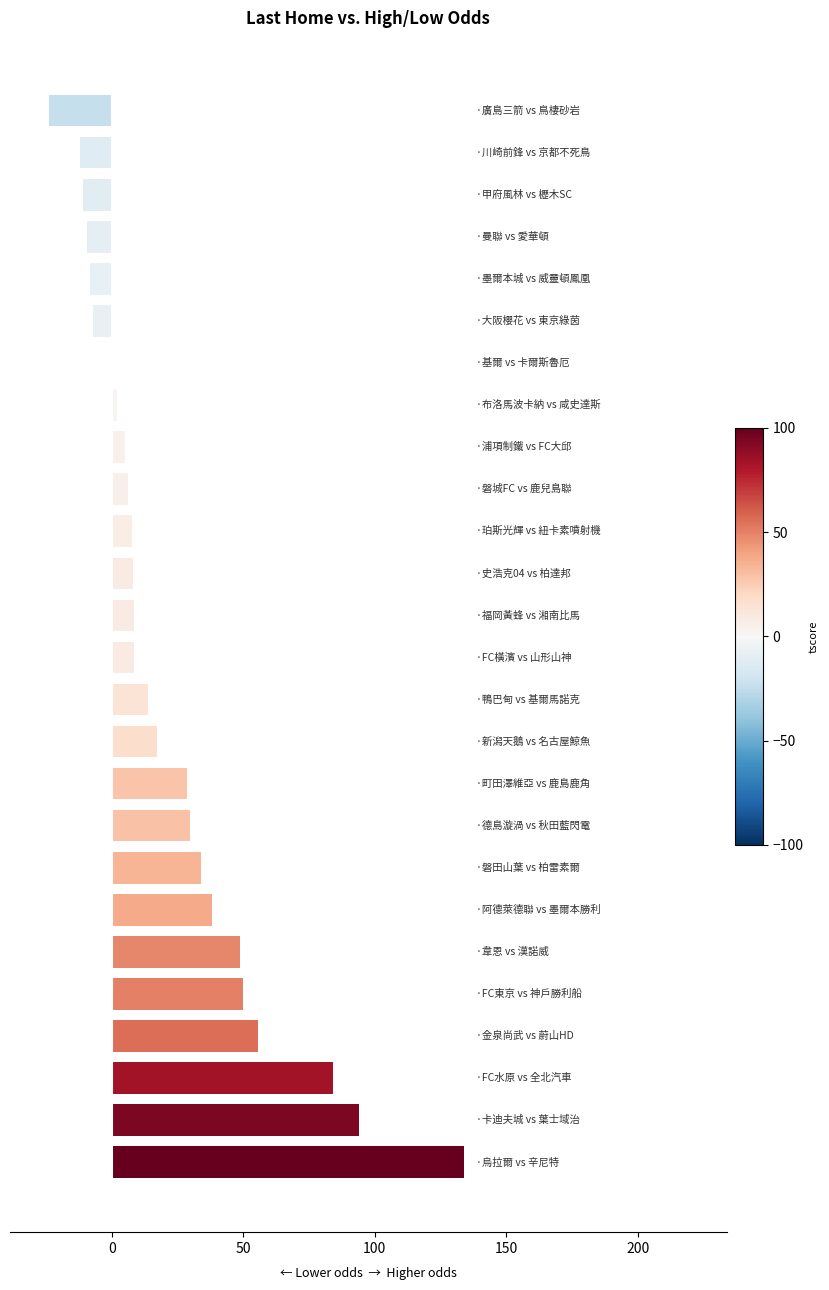

What is the average value?

23.1